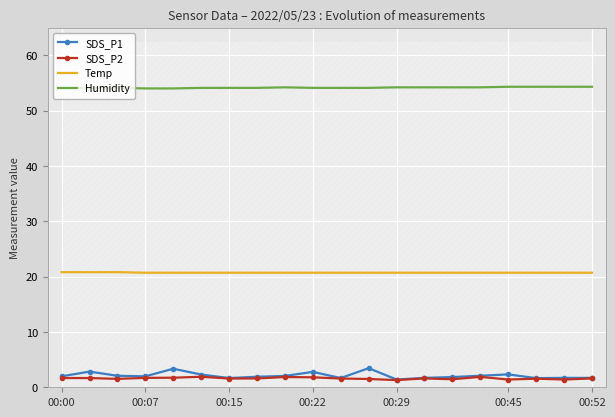

What are all the series names shown in the legend?

SDS_P1, SDS_P2, Temp, Humidity